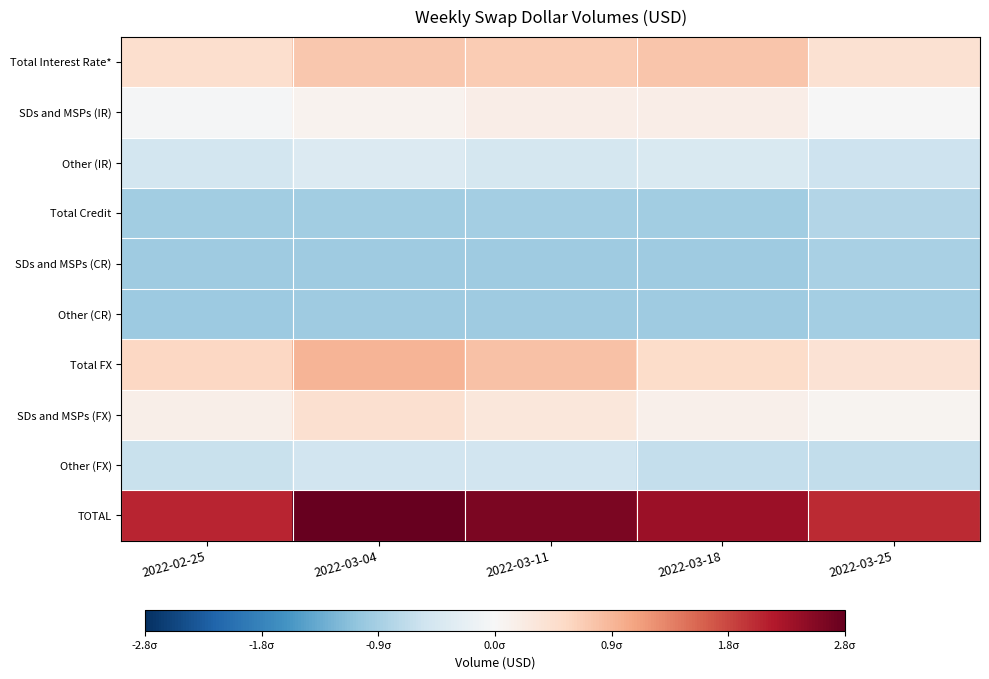

Which series has the widest spread of values?

TOTAL